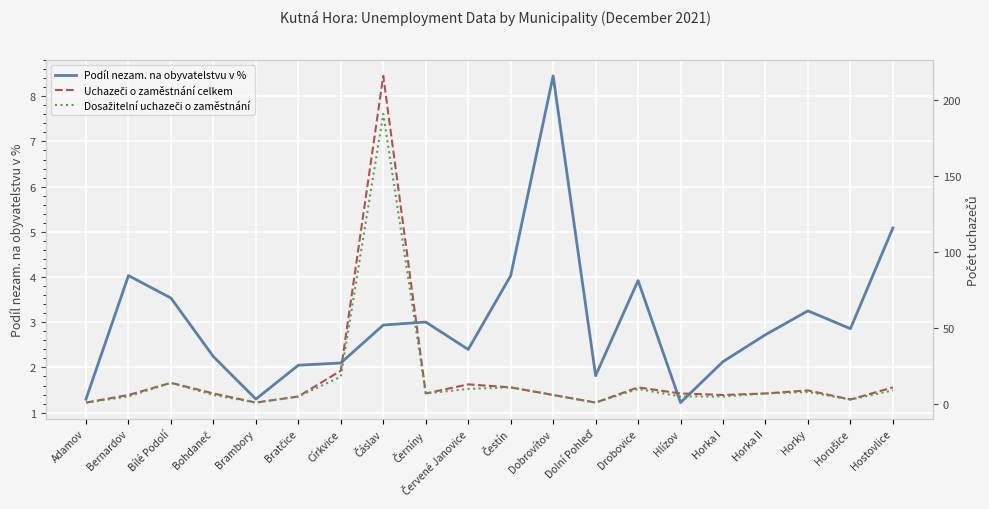

In Uchazeči o zaměstnání celkem, how many points are lower than both neighbors (excluding endpoints)?

5